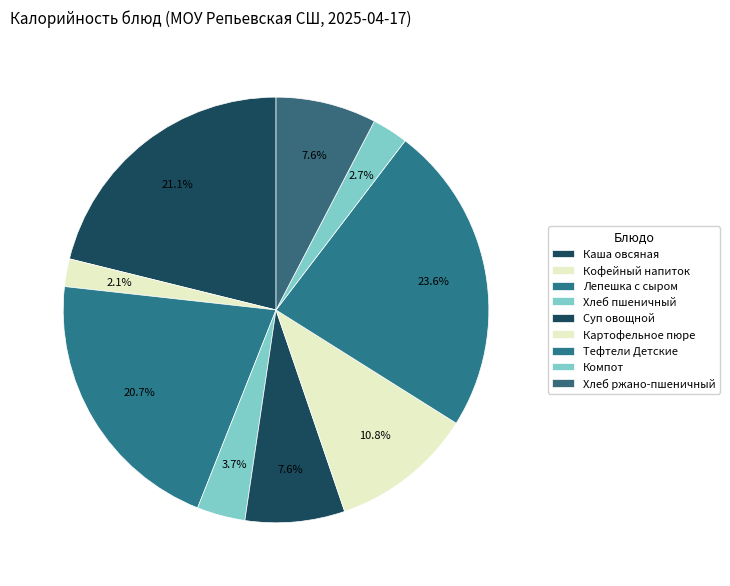

Is there a majority slice in this chart?

No